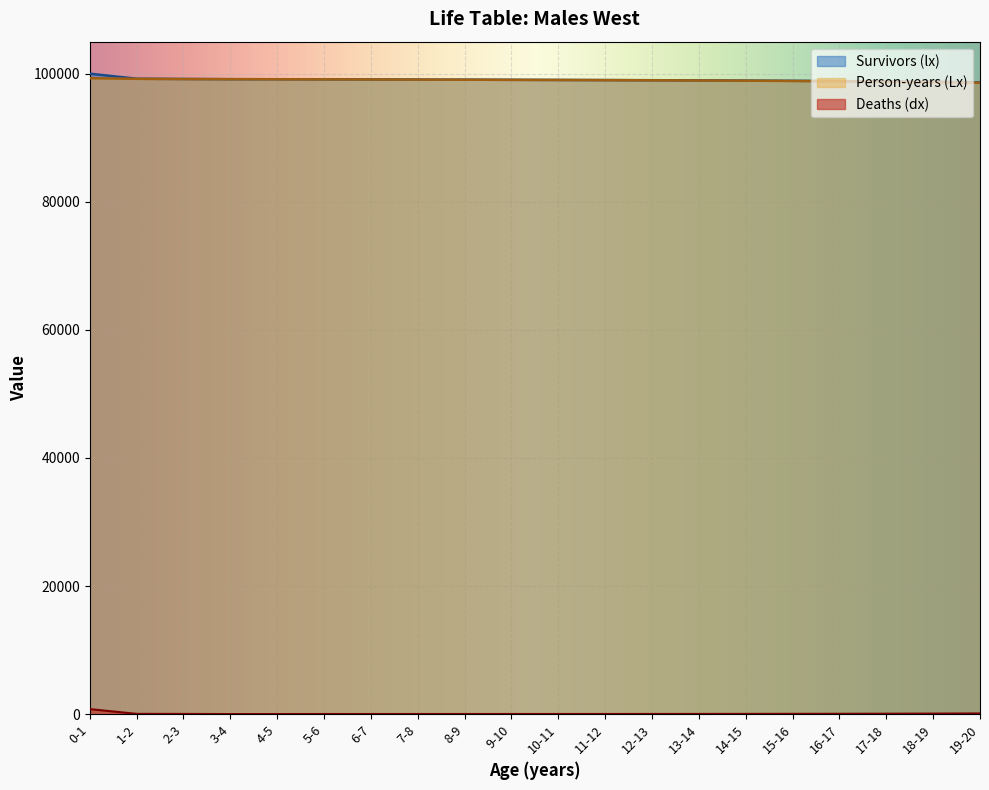

How many lines are shown in the chart?

3